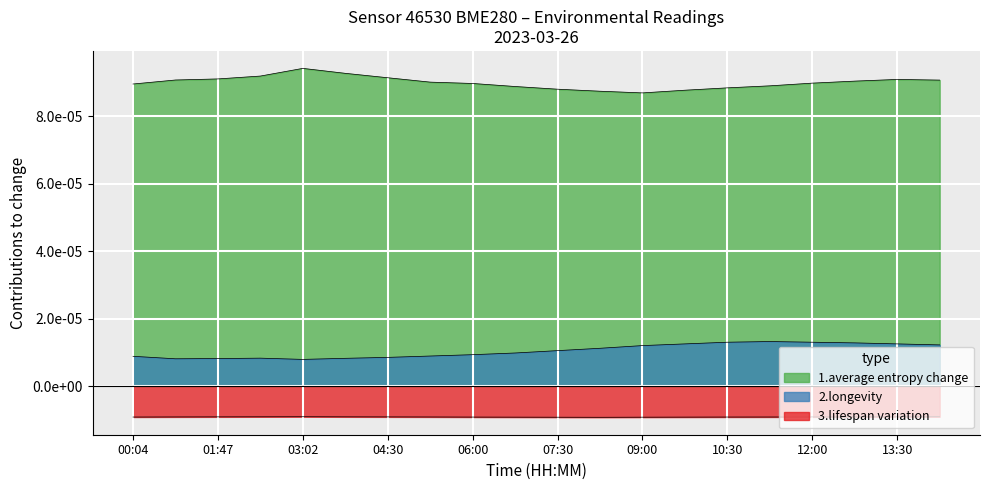

Count the number of data series in this chart.

3